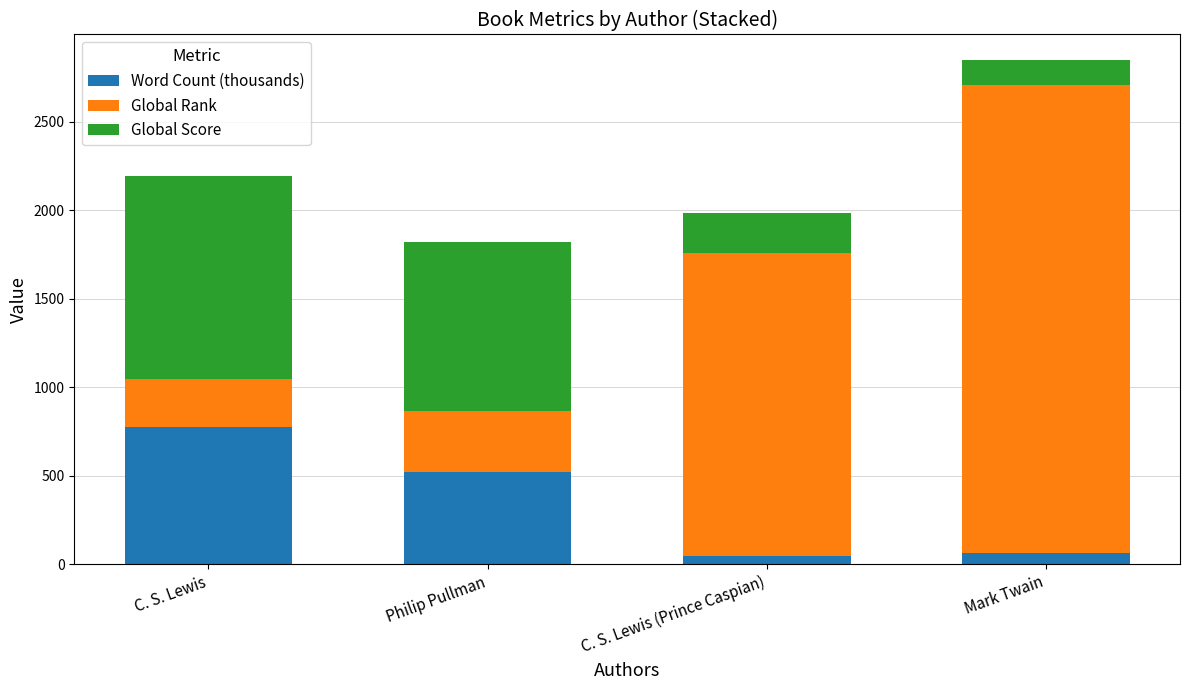

What is the sum of all Word Count (thousands) values?

1409.0